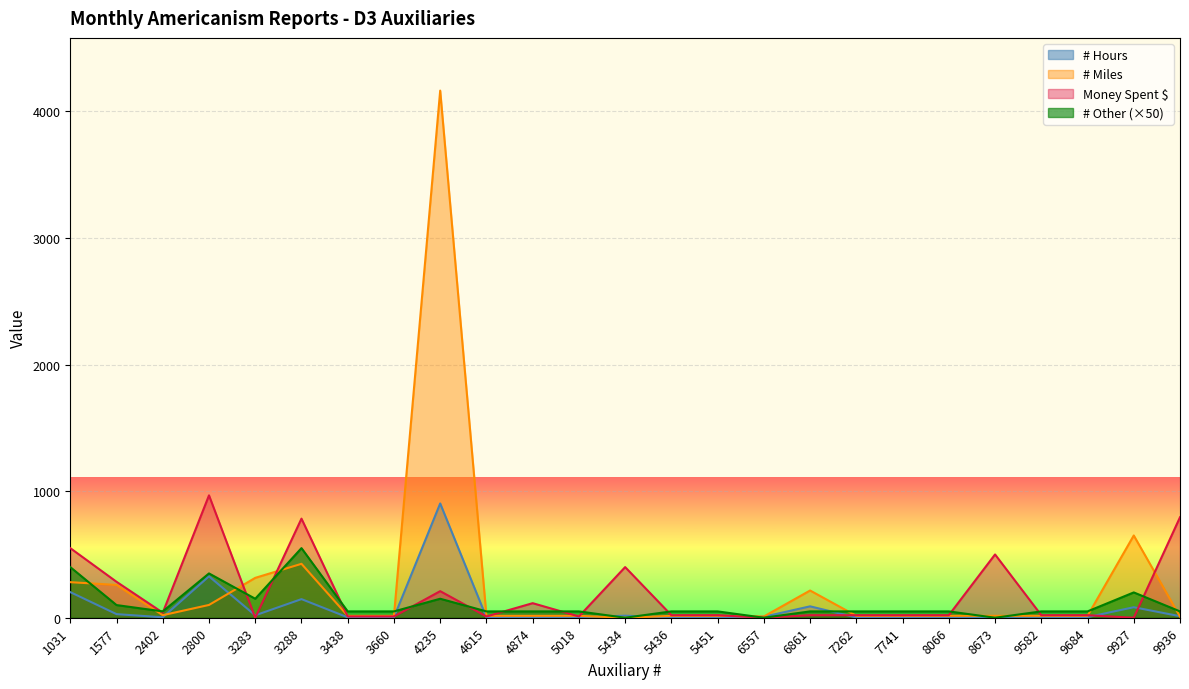

Where is the first local maximum for Money Spent?

2800